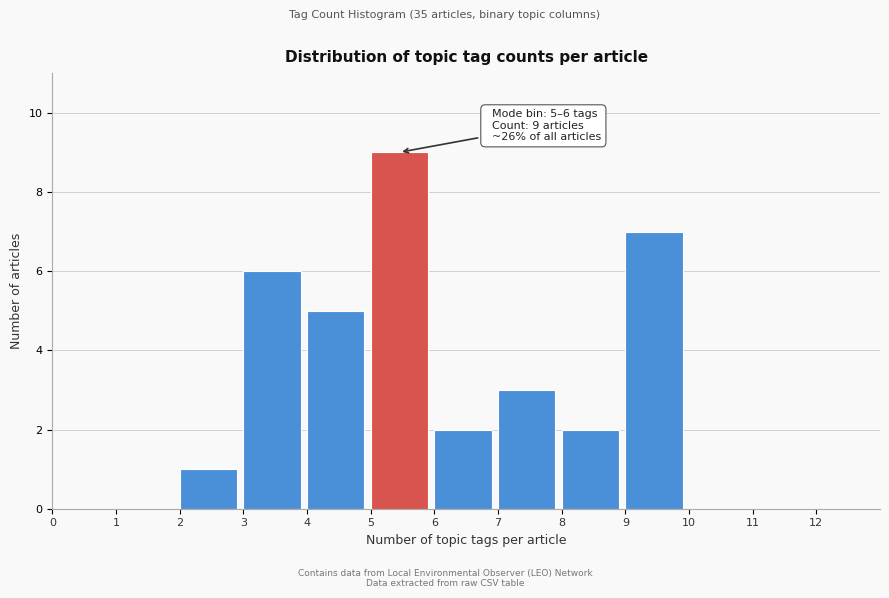

Which range on the x-axis has the tallest bar?

5 to 6